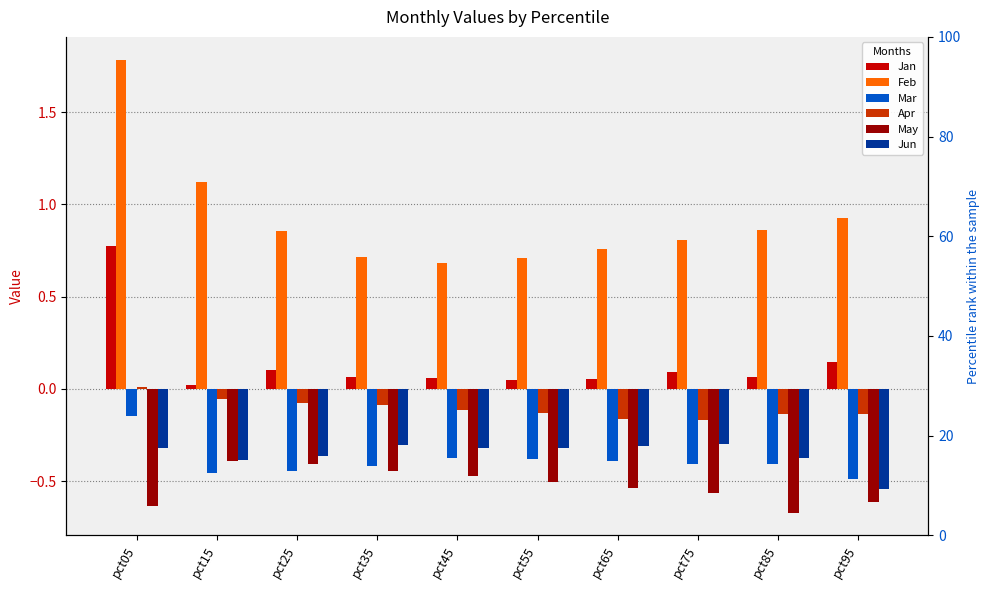

How many distinct data groups are displayed?

6